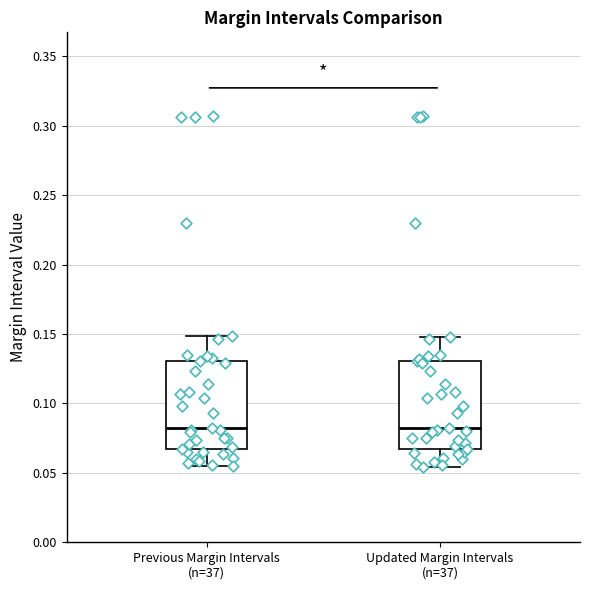

Reading left to right, read every box against the y-axis: the position of its median line, the range the box covers, and the ends of its whiskers. The values are not printed on the chart, so give them approximately, as read against the axis.

Previous Margin Intervals (n=37): median 0.085, box 0.065 to 0.130, whiskers 0.055 to 0.150
Updated Margin Intervals (n=37): median 0.080, box 0.065 to 0.130, whiskers 0.055 to 0.150